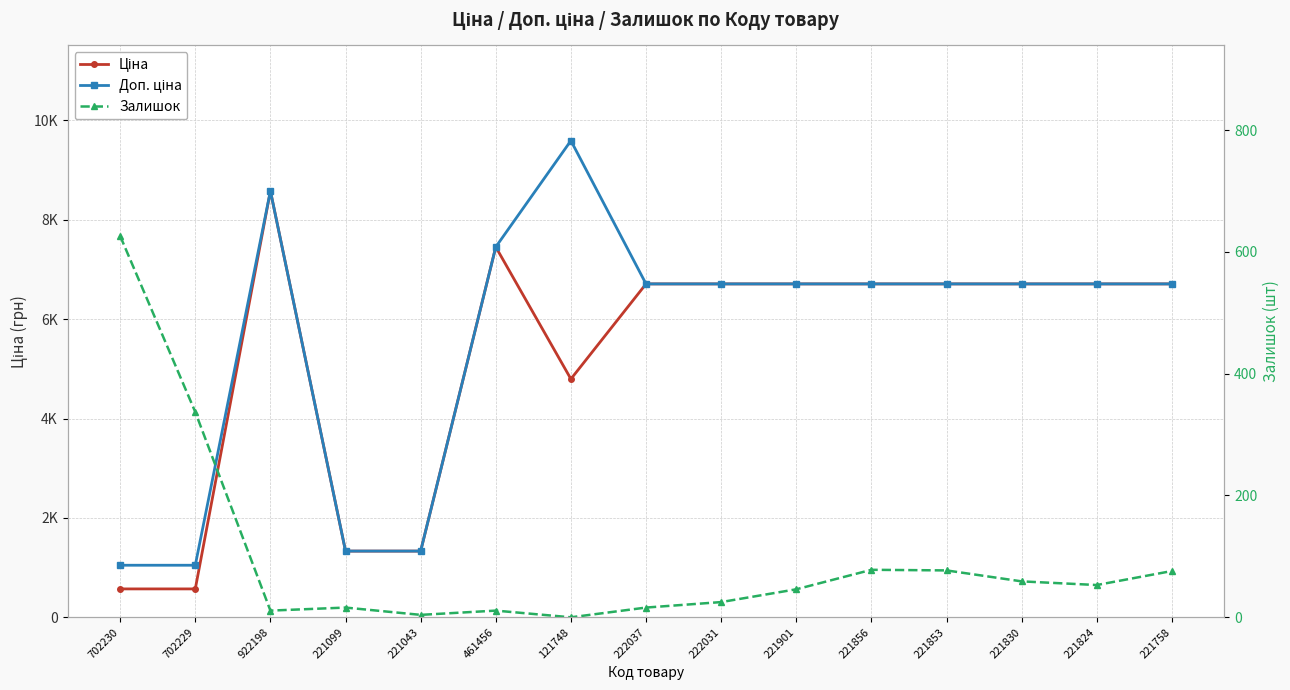

What are all the series names shown in the legend?

Ціна, Доп. ціна, Залишок